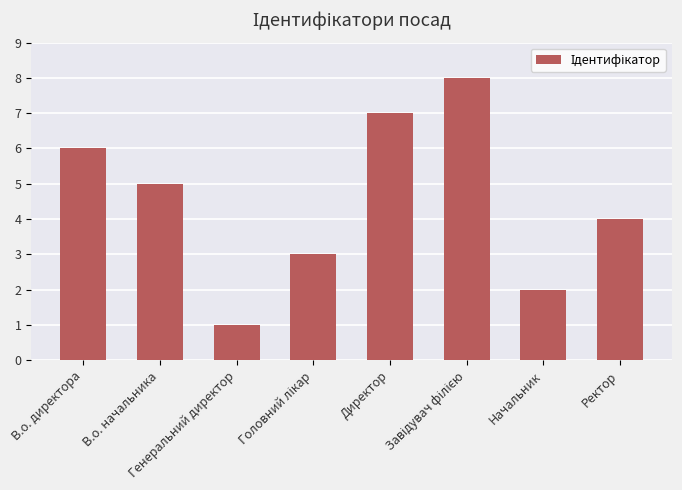

What is the maximum value shown in the chart?

8